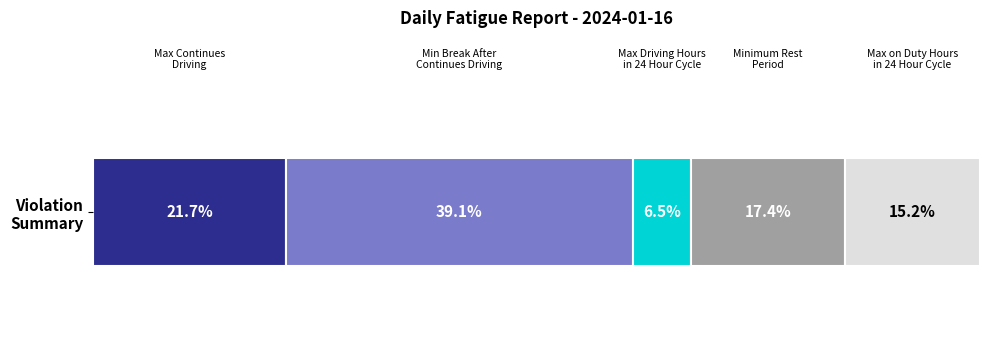

Is it true that Max Continues Driving equals -1 at 25?

False